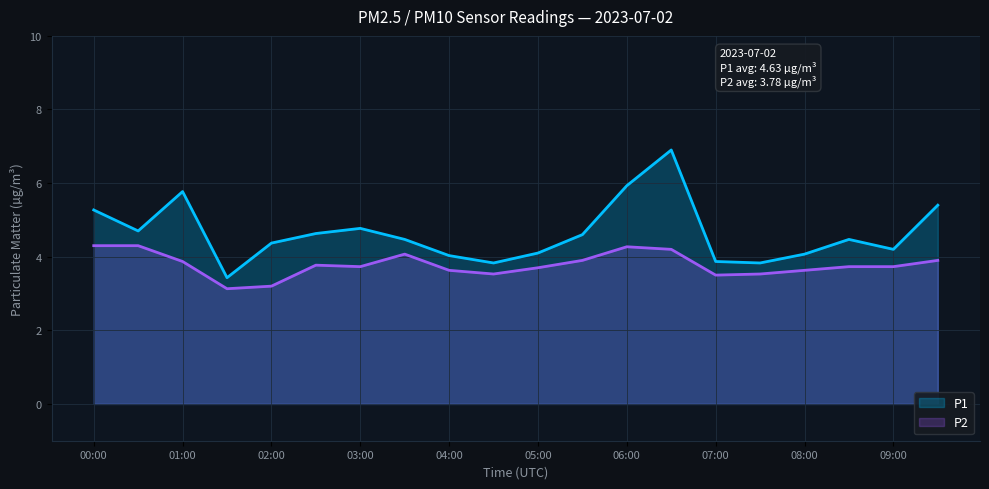

The P1 series shows 6.2 at 02:30. True or false?

False